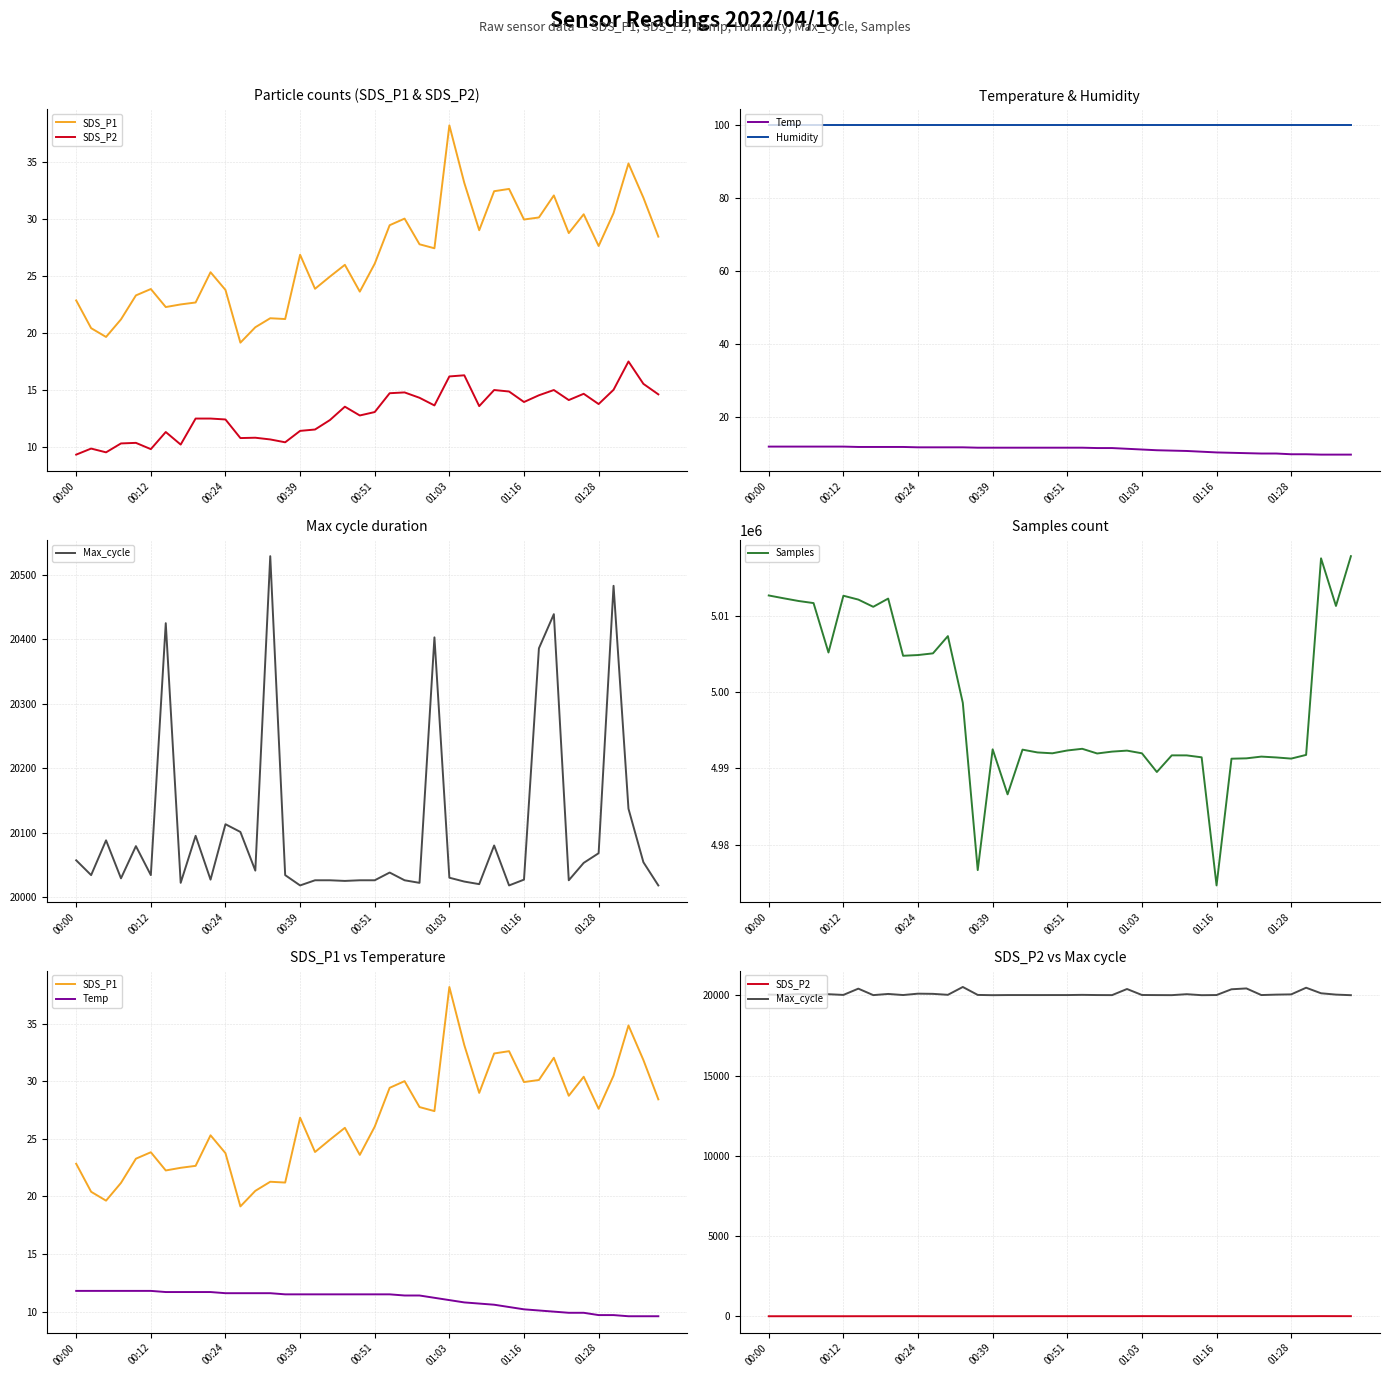

Where is Humidity nearest to the value 99?

00:00